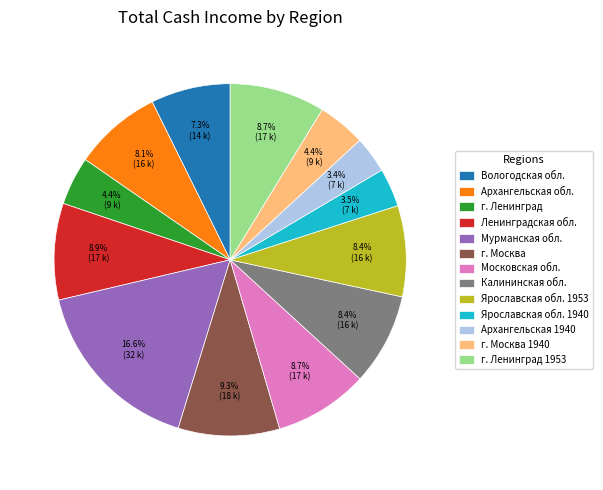

How many slices are in this pie chart?

13